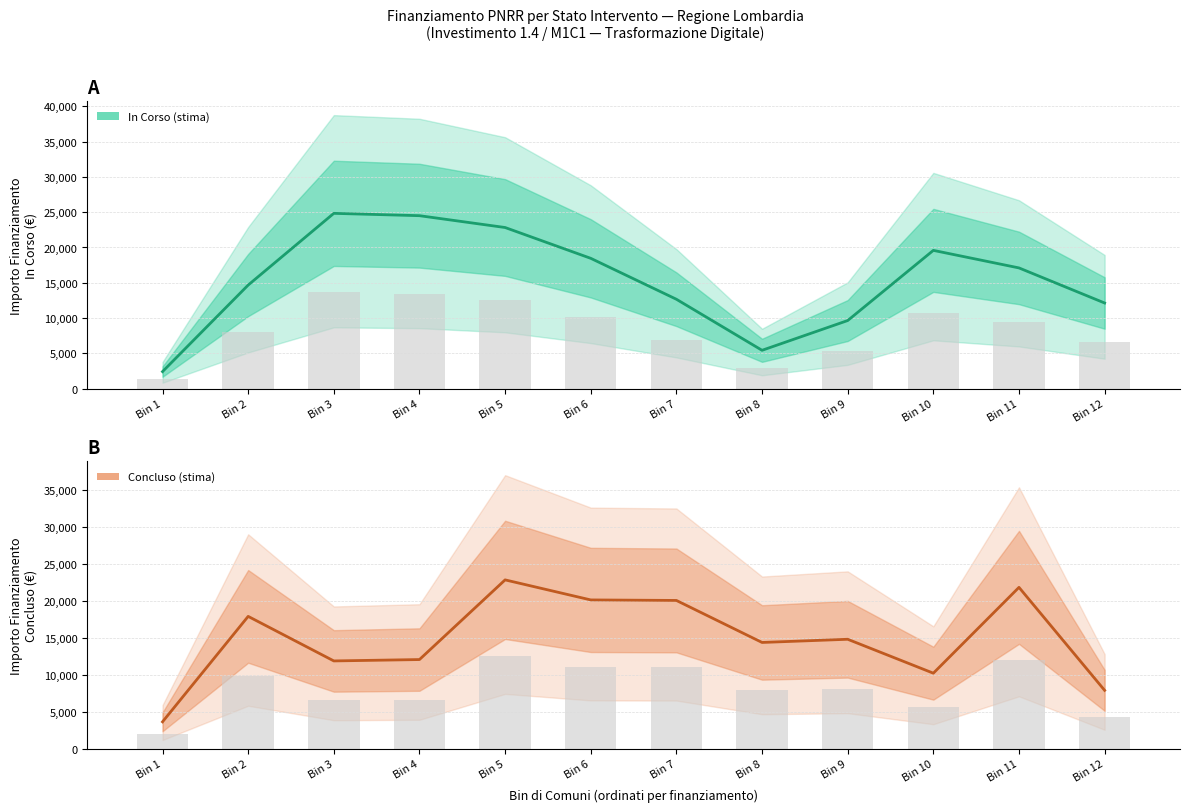

What is the value of the Concluso bar at the 2nd from the left?

17878.9